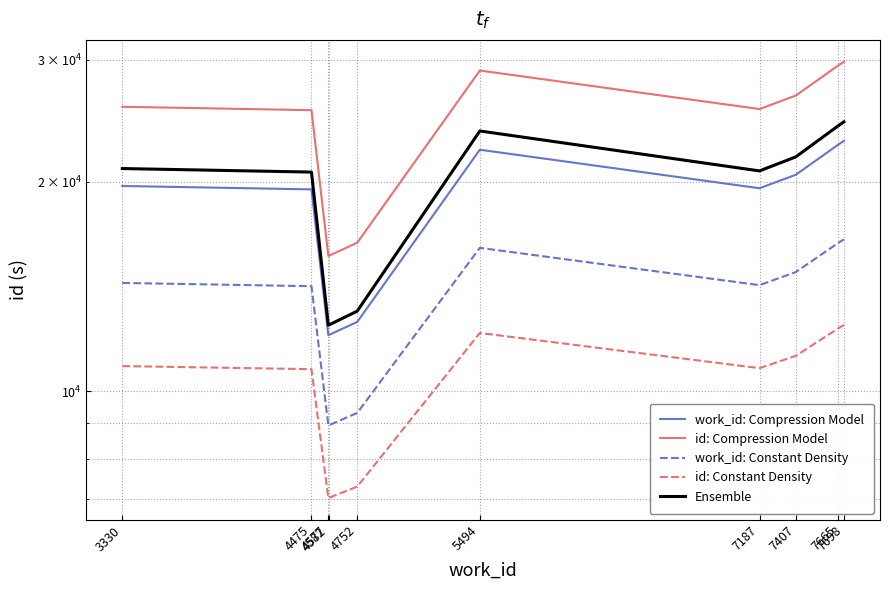

Does the chart display data point markers on the line(s)?

No